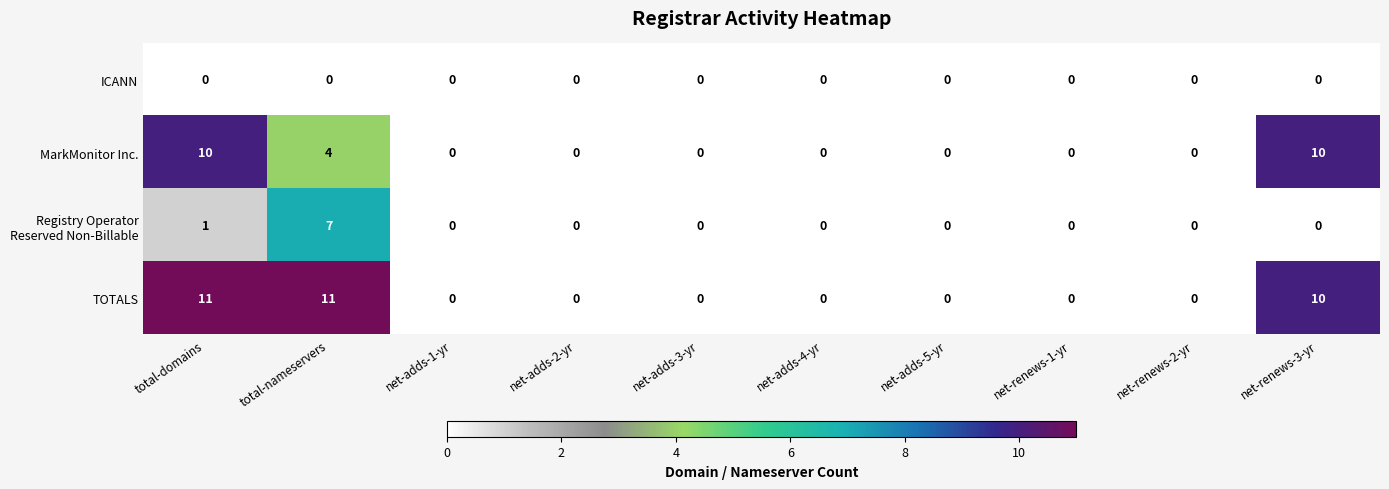

What is the sum of all TOTALS values?

32